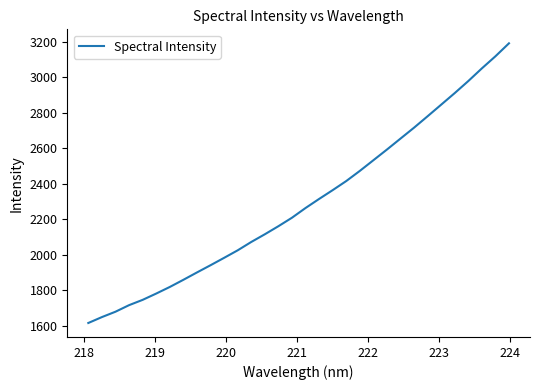

What is the greatest value displayed?

3191.7